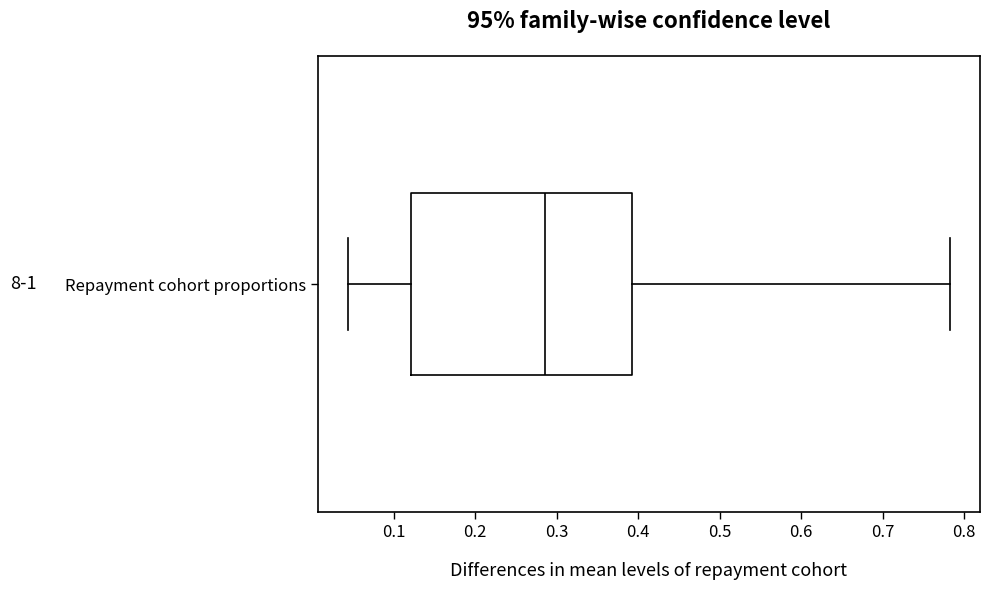

Read this box plot against the x-axis: the position of the median line, the range covered by the box, and the ends of both whiskers. The values are not printed on the chart, so give them approximately, as read against the axis.

median 0.29, box 0.12 to 0.39, whiskers 0.04 to 0.78